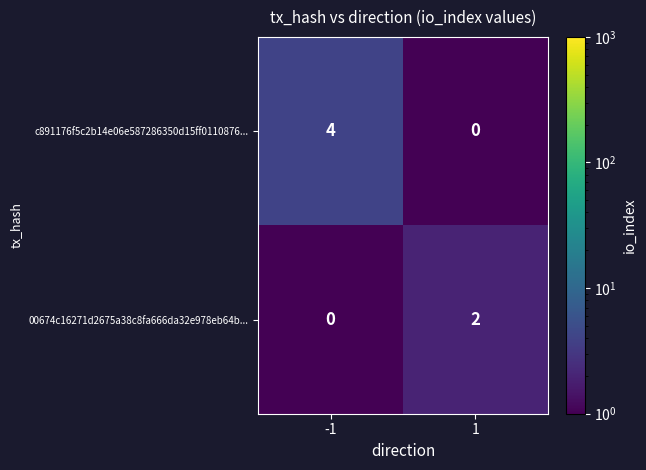

Reading left to right, transcribe all the data shown in this chart.

c891176f5c2b14e06e587286350d15ff0110876...: -1=4	1=0
00674c16271d2675a38c8fa666da32e978eb64b...: -1=0	1=2